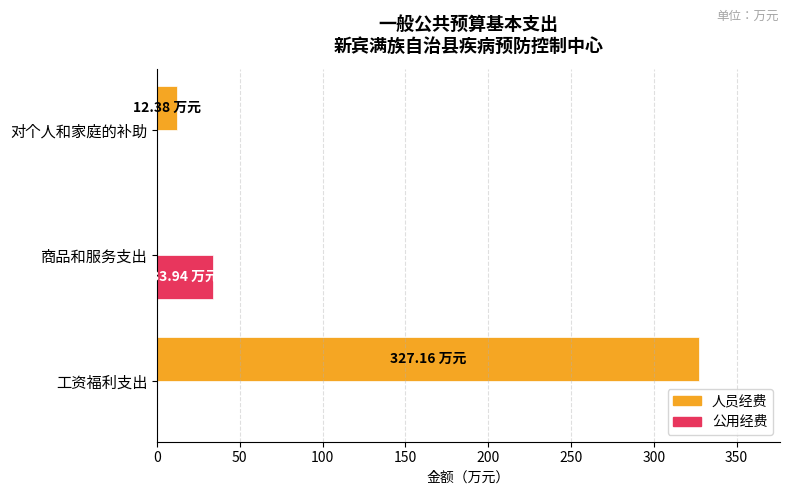

At which category is the sum across all series the highest?

工资福利支出